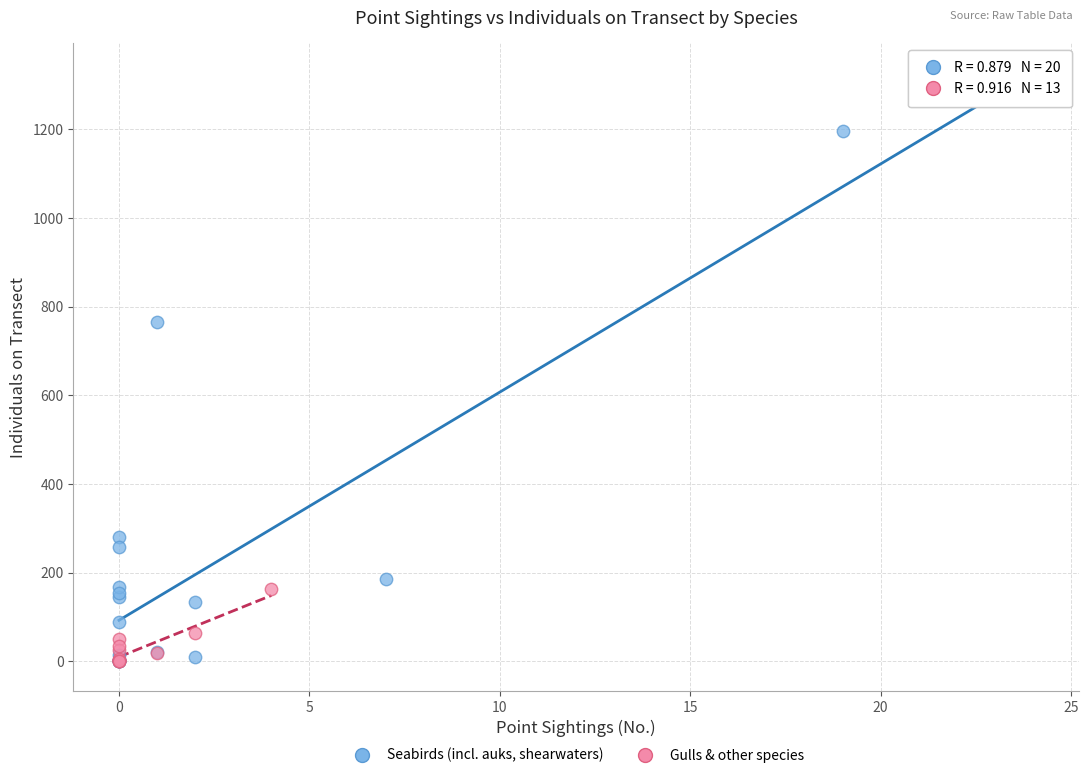

Which series has the widest spread of Y values?

Seabirds (incl. auks, shearwaters)